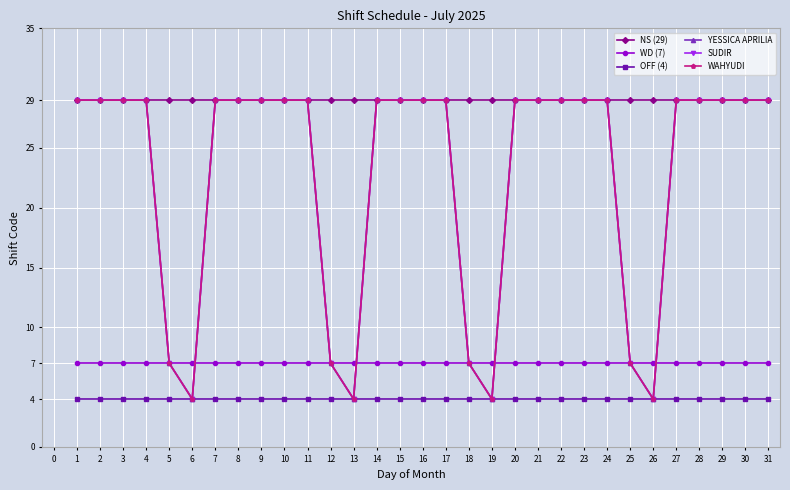

Is this an area chart (filled region under the line)?

No